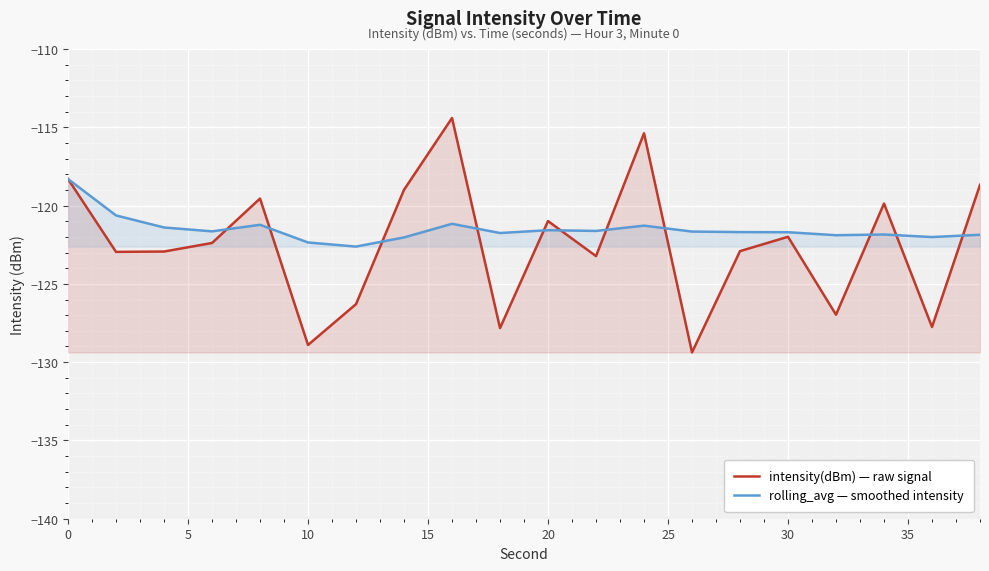

What is the minimum value for intensity(dBm) — raw signal?

-129.4